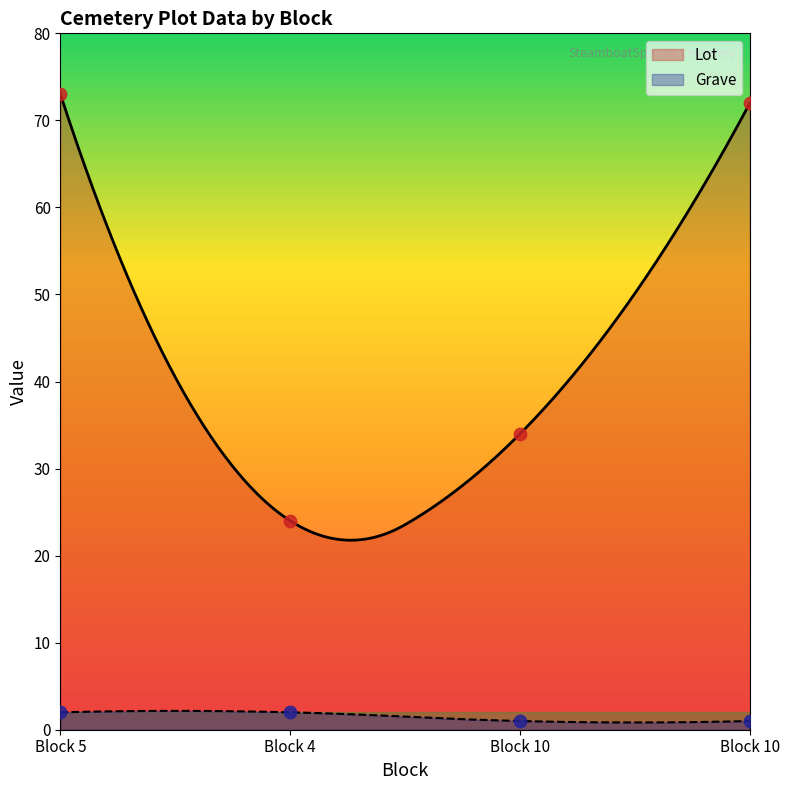

At how many categories does at least one series exceed 44?

2